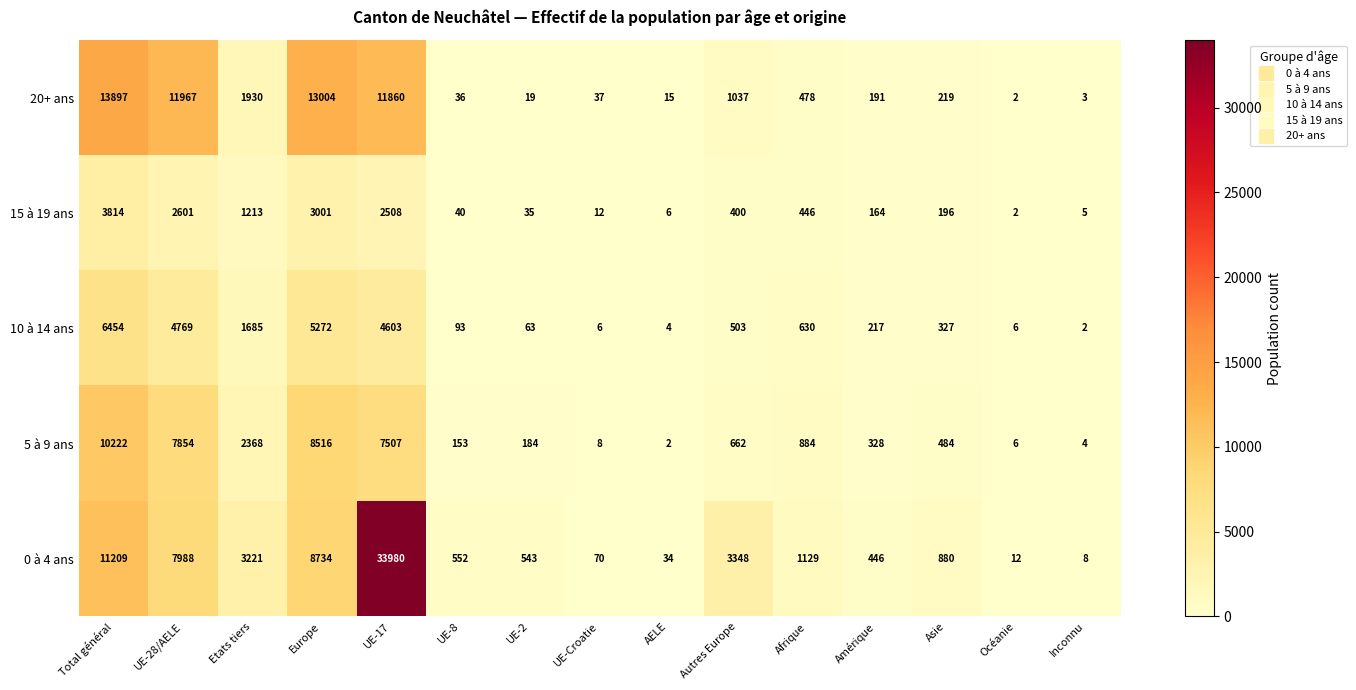

What is the approximate value of 5 à 9 ans at Etats tiers?

2368